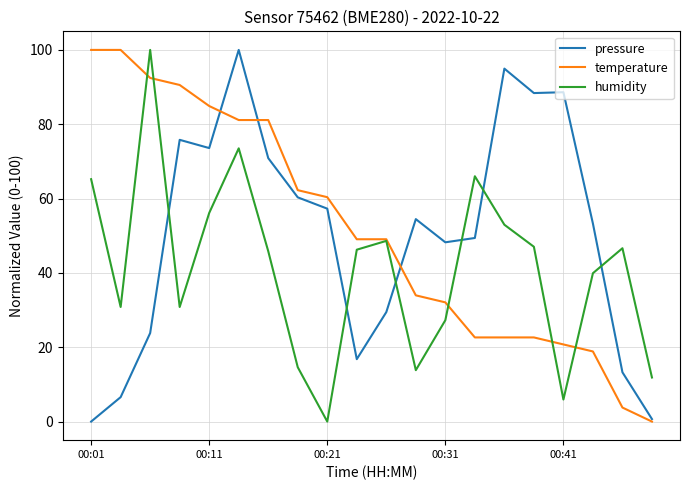

Where is temperature nearest to the value 50?

9